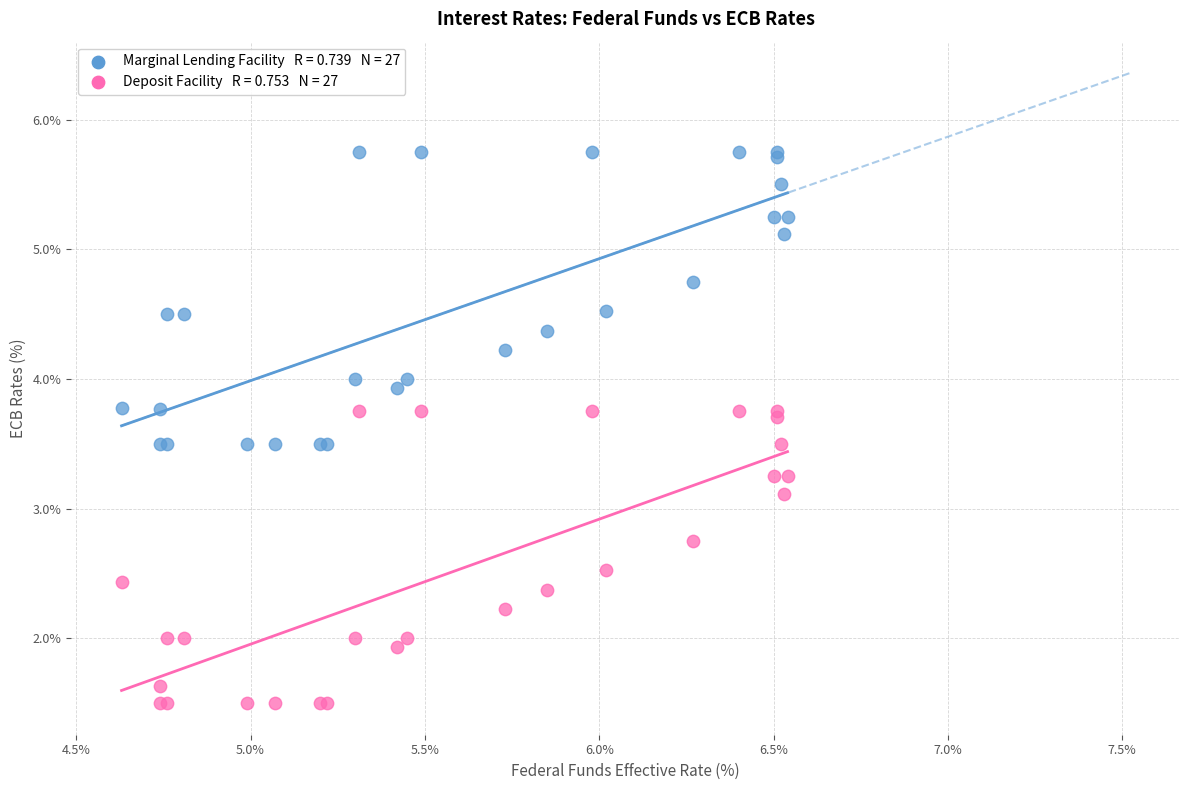

Across all series, what Y value is closest to 3?

3.1